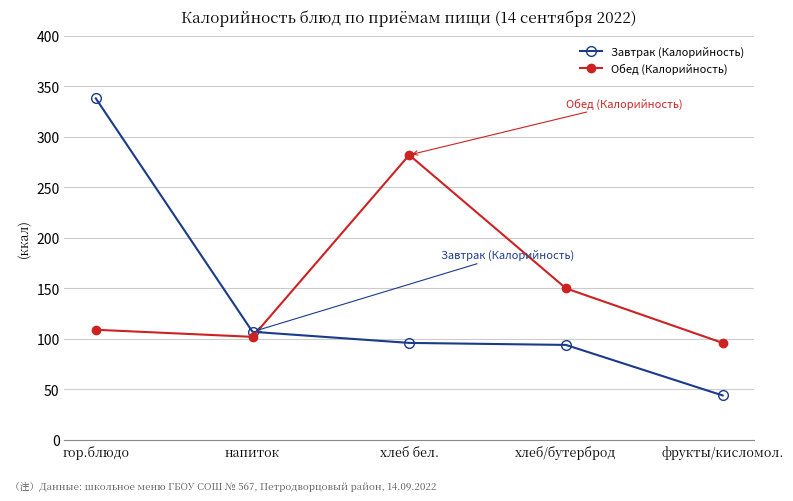

Rank the series by their maximum value, from lowest to highest.

Обед (Калорийность), Завтрак (Калорийность)